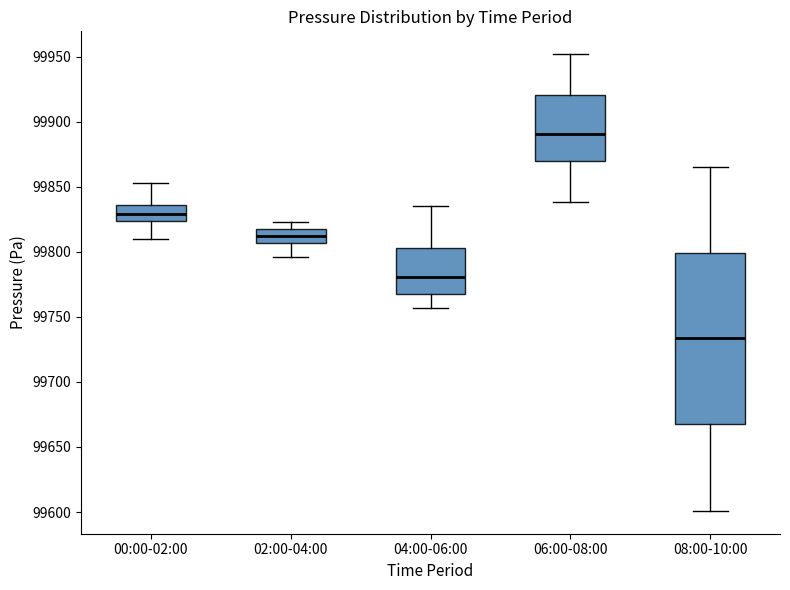

Reading left to right, transcribe this box plot: for each box, give where its median line is, the range the box spans, and where its two whiskers end, as read against the y-axis. The values are not printed on the chart, so give them approximately, as read against the axis.

00:00-02:00: median 99830, box 99825 to 99835, whiskers 99810 to 99855
02:00-04:00: median 99810, box 99805 to 99815, whiskers 99795 to 99825
04:00-06:00: median 99780, box 99770 to 99805, whiskers 99755 to 99835
06:00-08:00: median 99890, box 99870 to 99920, whiskers 99840 to 99950
08:00-10:00: median 99735, box 99670 to 99800, whiskers 99600 to 99865